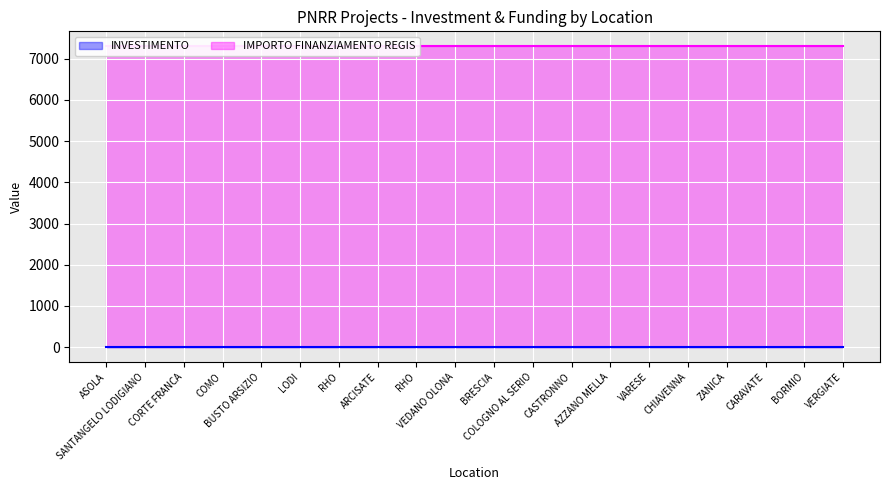

The value of INVESTIMENTO at VARESE is 0.9. True or false?

False